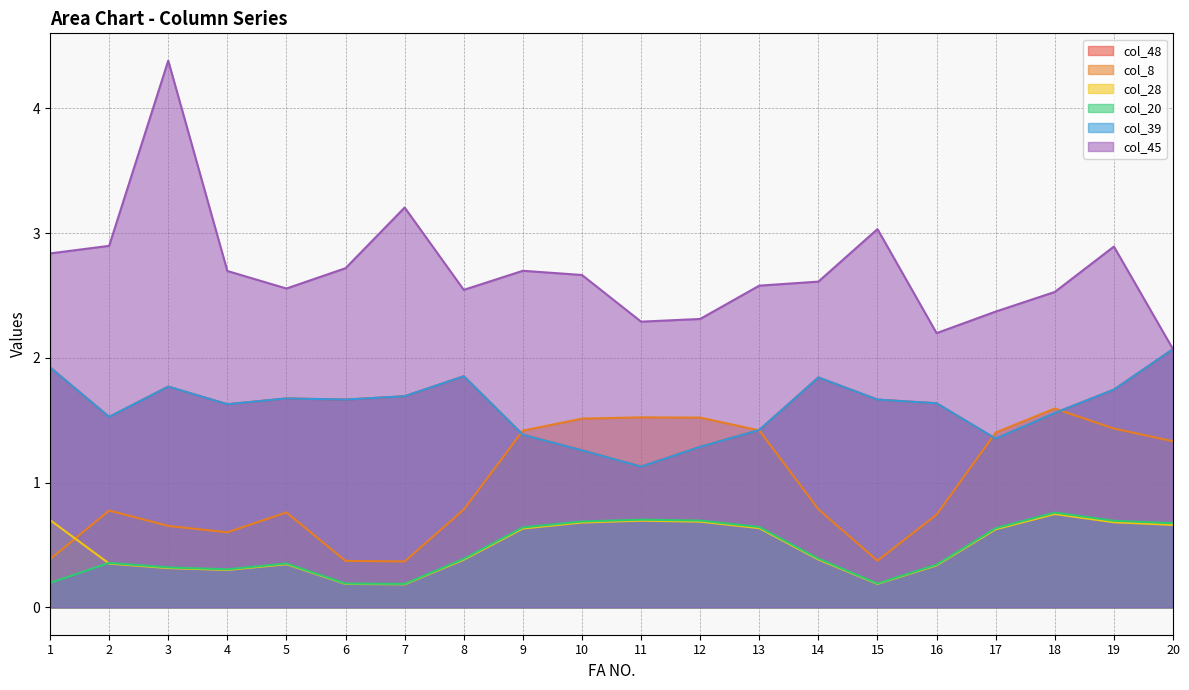

True or false: col_48 and col_28 intersect in this chart.

False